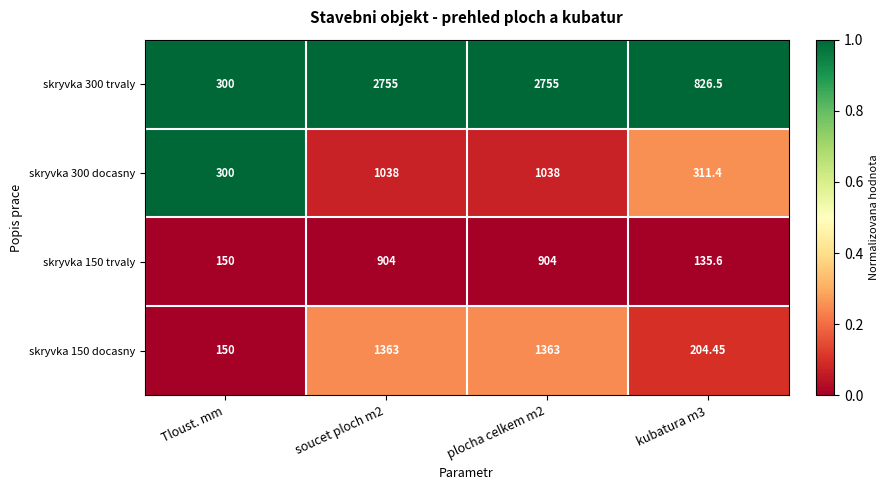

What is the difference between the highest and lowest values at soucet ploch m2?

1851.0